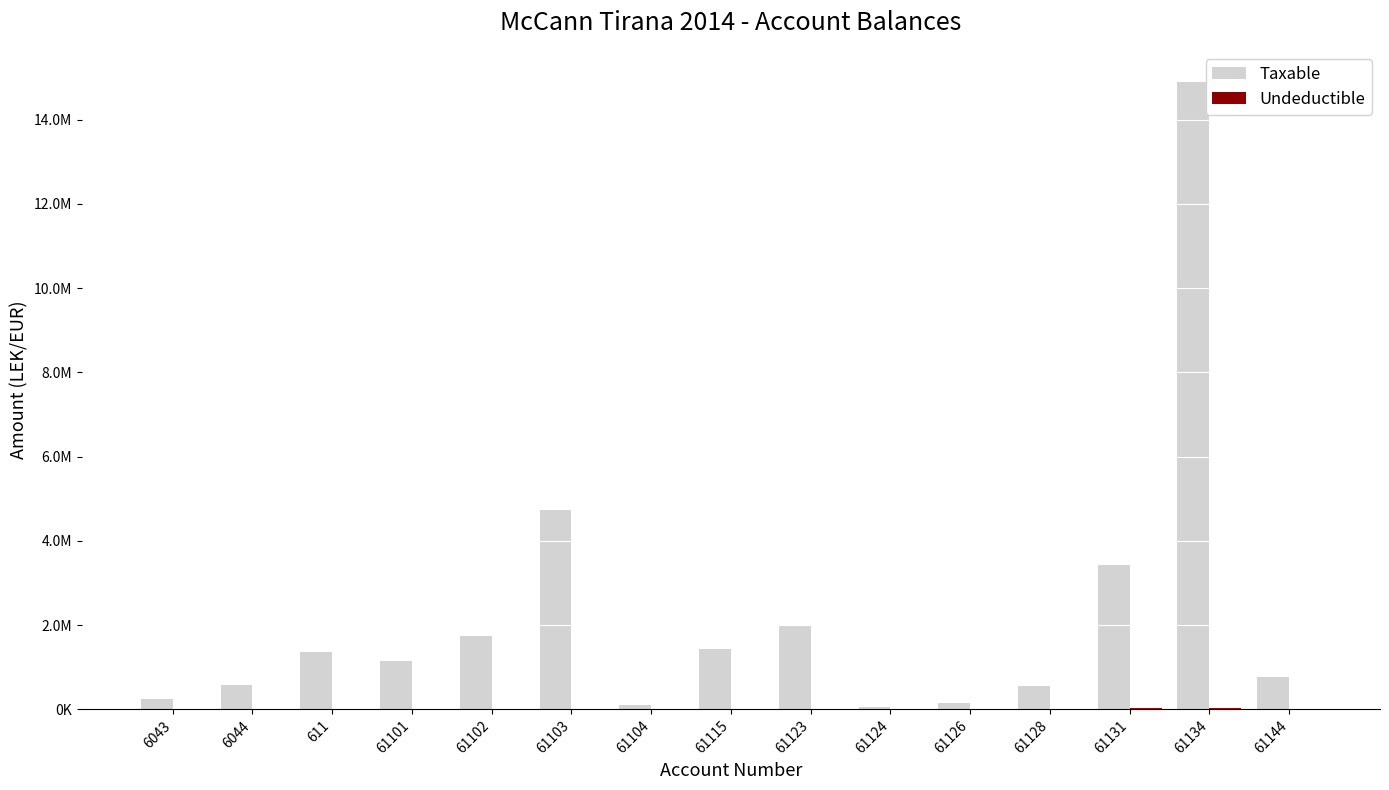

Which category has the lowest value in the Undeductible series?

6043